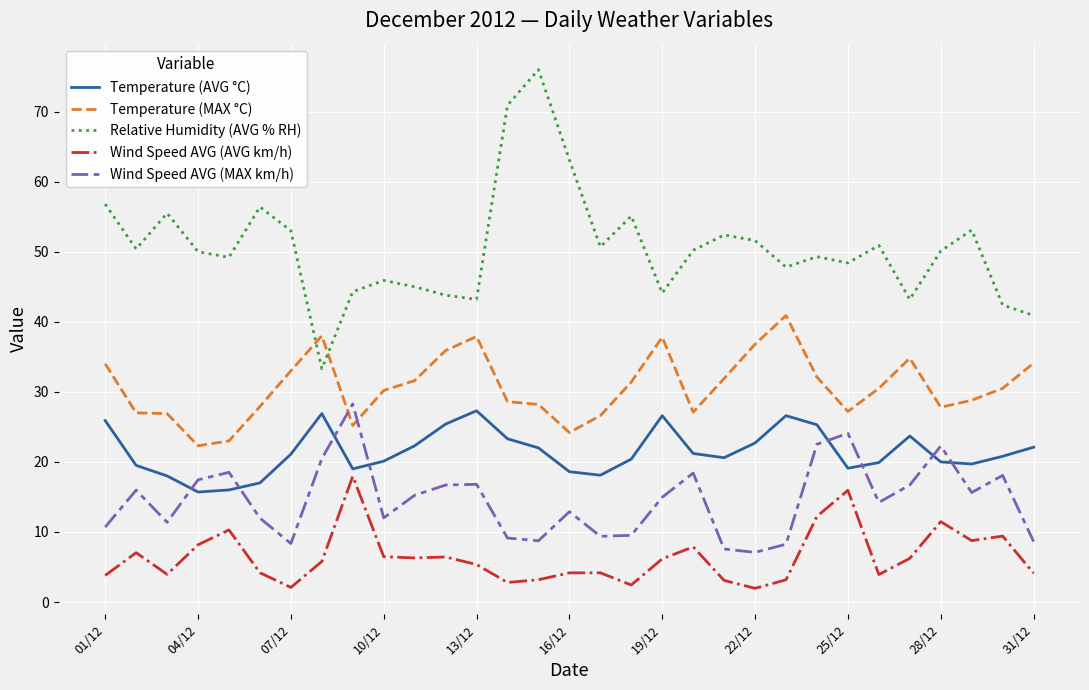

Which series has the widest spread of values?

Relative Humidity (AVG % RH)